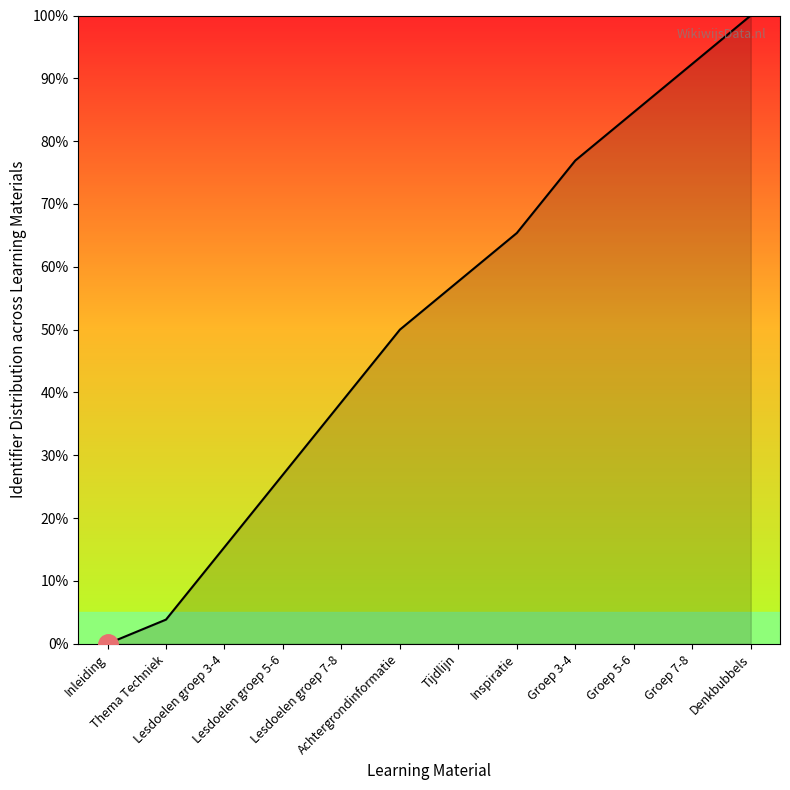

What is the approximate value at Lesdoelen groep 5-6?

26.9